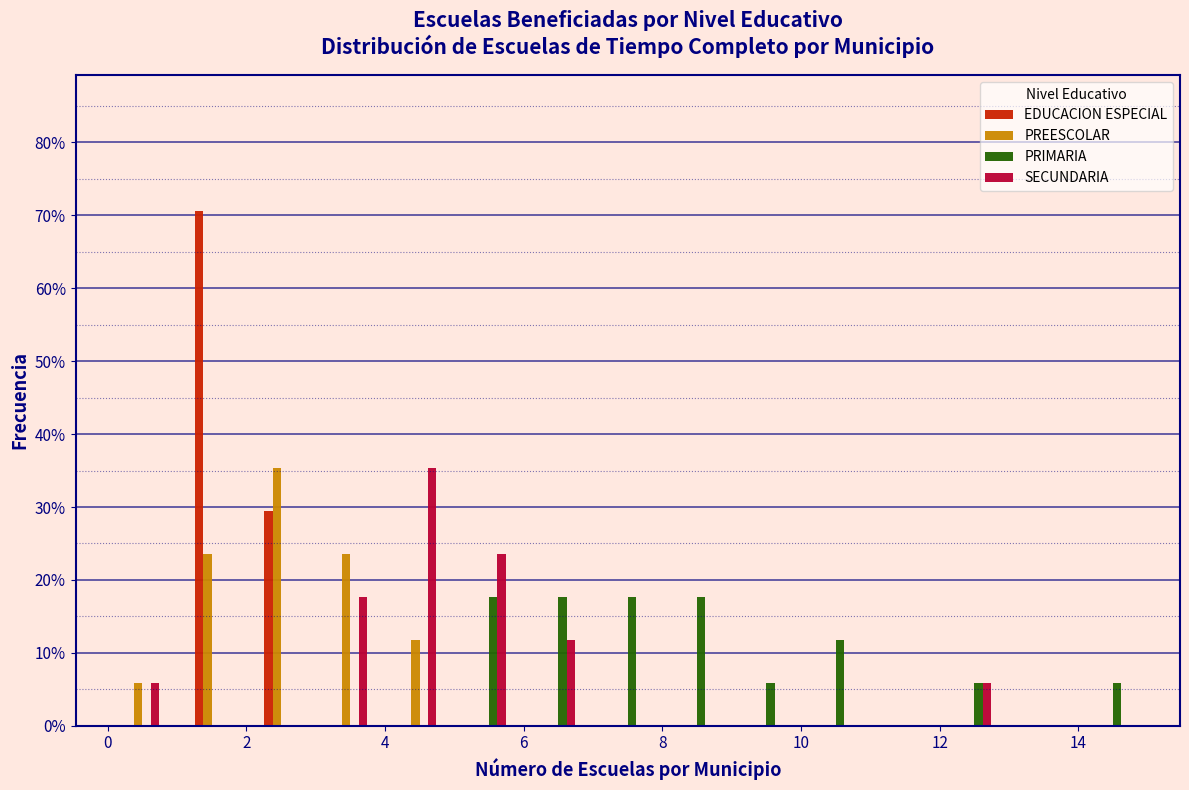

Reading left to right, transcribe this chart: for each range on the x-axis, give the height of each series' bar. The values are not printed on the chart, so give them approximately, as read against the axis.

0 to 1: EDUCACION ESPECIAL=0	PREESCOLAR=6	PRIMARIA=0	SECUNDARIA=6
1 to 2: EDUCACION ESPECIAL=71	PREESCOLAR=24	PRIMARIA=0	SECUNDARIA=0
2 to 3: EDUCACION ESPECIAL=29	PREESCOLAR=35	PRIMARIA=0	SECUNDARIA=0
3 to 4: EDUCACION ESPECIAL=0	PREESCOLAR=24	PRIMARIA=0	SECUNDARIA=18
4 to 5: EDUCACION ESPECIAL=0	PREESCOLAR=12	PRIMARIA=0	SECUNDARIA=35
5 to 6: EDUCACION ESPECIAL=0	PREESCOLAR=0	PRIMARIA=18	SECUNDARIA=24
6 to 7: EDUCACION ESPECIAL=0	PREESCOLAR=0	PRIMARIA=18	SECUNDARIA=12
7 to 8: EDUCACION ESPECIAL=0	PREESCOLAR=0	PRIMARIA=18	SECUNDARIA=0
8 to 9: EDUCACION ESPECIAL=0	PREESCOLAR=0	PRIMARIA=18	SECUNDARIA=0
9 to 10: EDUCACION ESPECIAL=0	PREESCOLAR=0	PRIMARIA=6	SECUNDARIA=0
10 to 11: EDUCACION ESPECIAL=0	PREESCOLAR=0	PRIMARIA=12	SECUNDARIA=0
11 to 12: EDUCACION ESPECIAL=0	PREESCOLAR=0	PRIMARIA=0	SECUNDARIA=0
12 to 13: EDUCACION ESPECIAL=0	PREESCOLAR=0	PRIMARIA=6	SECUNDARIA=6
13 to 14: EDUCACION ESPECIAL=0	PREESCOLAR=0	PRIMARIA=0	SECUNDARIA=0
14 to 15: EDUCACION ESPECIAL=0	PREESCOLAR=0	PRIMARIA=6	SECUNDARIA=0